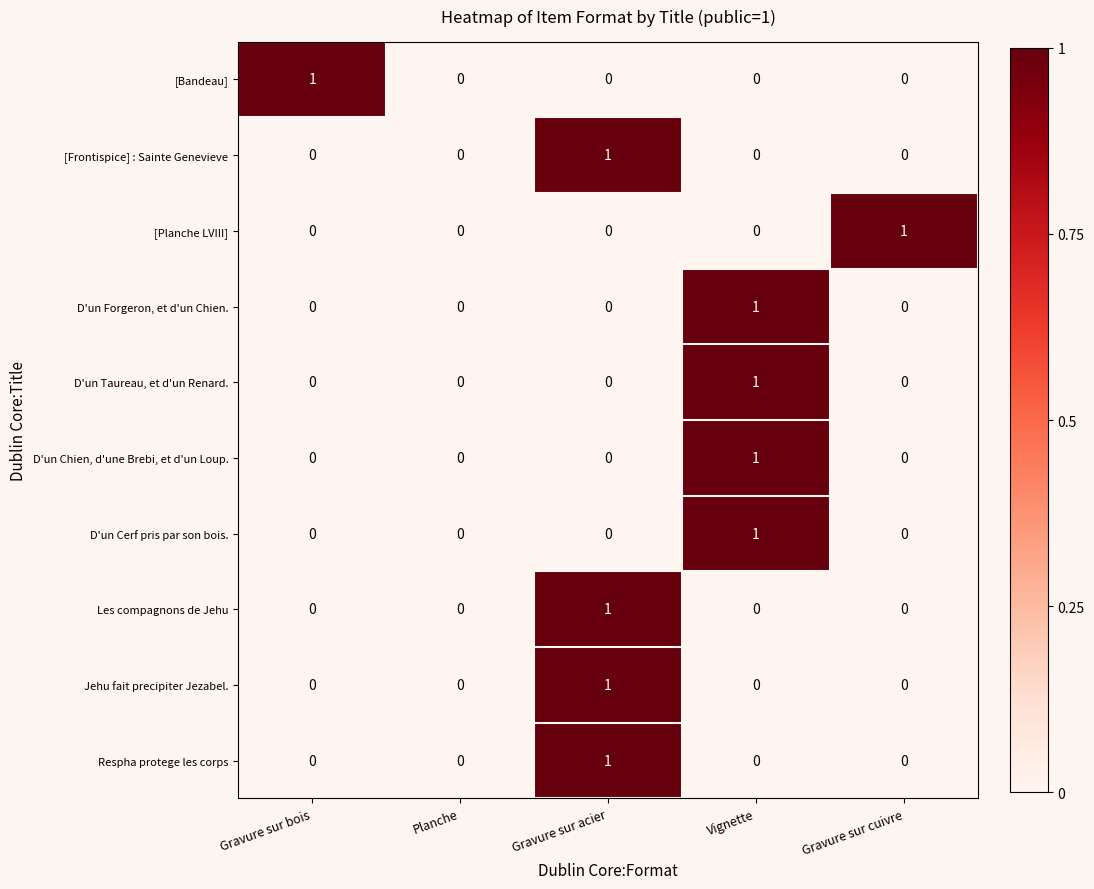

The Jehu fait precipiter Jezabel. series shows 0 at Vignette. True or false?

True